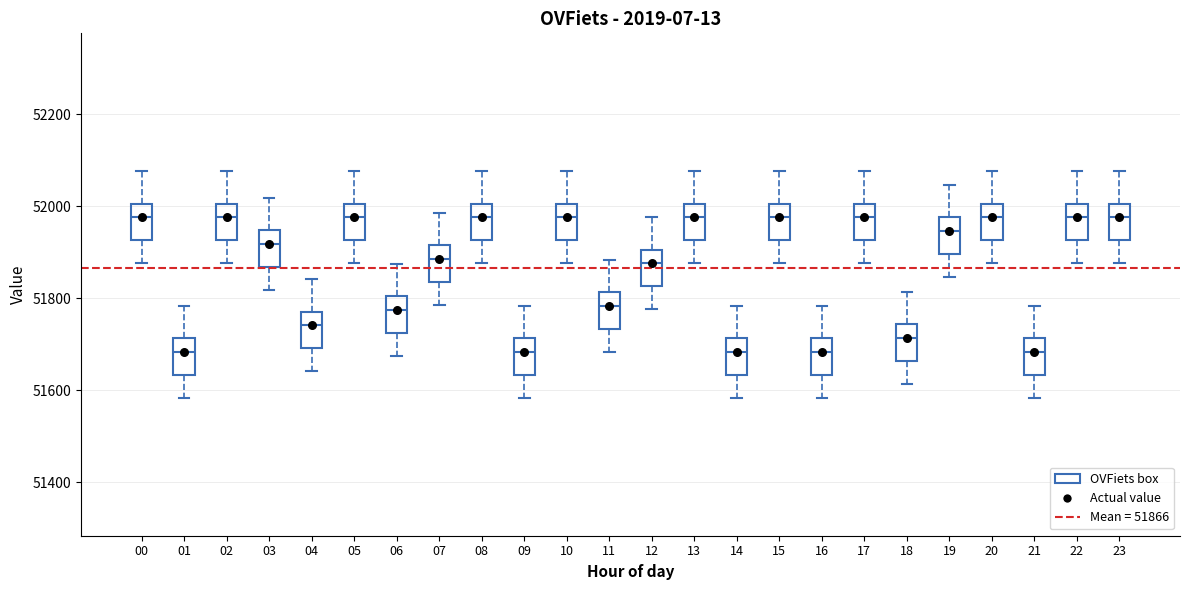

Reading left to right, read every box against the y-axis: the position of its median line, the range the box covers, and the ends of its whiskers. The values are not printed on the chart, so give them approximately, as read against the axis.

00: median 51980, box 51920 to 52000, whiskers 51880 to 52080
01: median 51680, box 51640 to 51720, whiskers 51580 to 51780
02: median 51980, box 51920 to 52000, whiskers 51880 to 52080
03: median 51920, box 51860 to 51940, whiskers 51820 to 52020
04: median 51740, box 51700 to 51780, whiskers 51640 to 51840
05: median 51980, box 51920 to 52000, whiskers 51880 to 52080
06: median 51780, box 51720 to 51800, whiskers 51680 to 51880
07: median 51880, box 51840 to 51920, whiskers 51780 to 51980
08: median 51980, box 51920 to 52000, whiskers 51880 to 52080
09: median 51680, box 51640 to 51720, whiskers 51580 to 51780
10: median 51980, box 51920 to 52000, whiskers 51880 to 52080
11: median 51780, box 51740 to 51820, whiskers 51680 to 51880
12: median 51880, box 51820 to 51900, whiskers 51780 to 51980
13: median 51980, box 51920 to 52000, whiskers 51880 to 52080
14: median 51680, box 51640 to 51720, whiskers 51580 to 51780
15: median 51980, box 51920 to 52000, whiskers 51880 to 52080
16: median 51680, box 51640 to 51720, whiskers 51580 to 51780
17: median 51980, box 51920 to 52000, whiskers 51880 to 52080
18: median 51720, box 51660 to 51740, whiskers 51620 to 51820
19: median 51940, box 51900 to 51980, whiskers 51840 to 52040
20: median 51980, box 51920 to 52000, whiskers 51880 to 52080
21: median 51680, box 51640 to 51720, whiskers 51580 to 51780
22: median 51980, box 51920 to 52000, whiskers 51880 to 52080
23: median 51980, box 51920 to 52000, whiskers 51880 to 52080